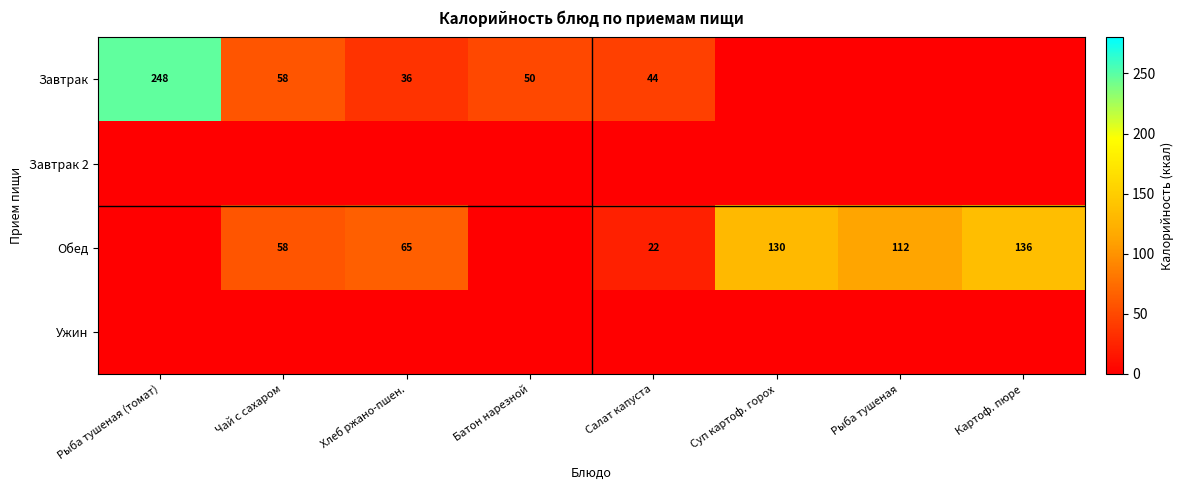

Is the value of Обед at Чай с сахаром greater than the value of Завтрак at Салат капуста?

Yes